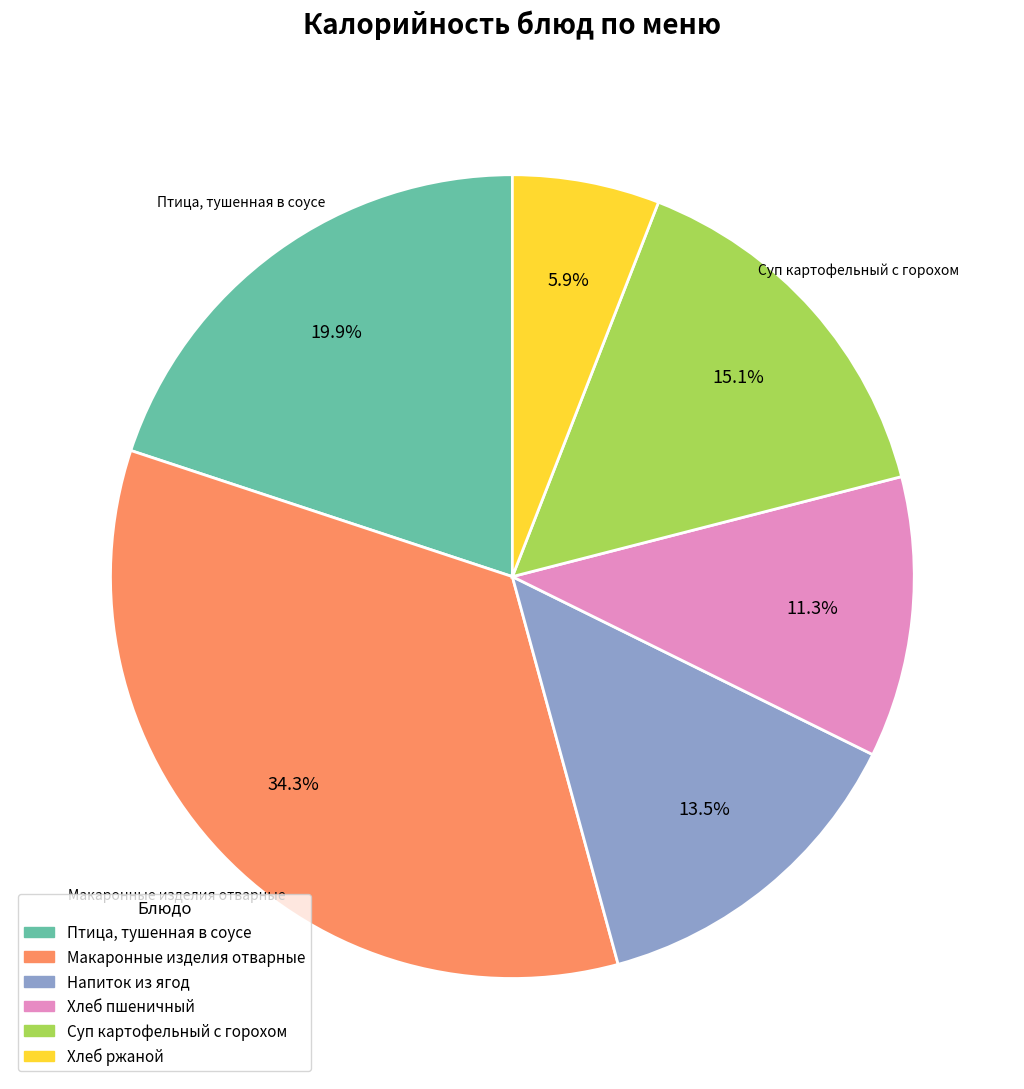

How many slices are in this pie chart?

6